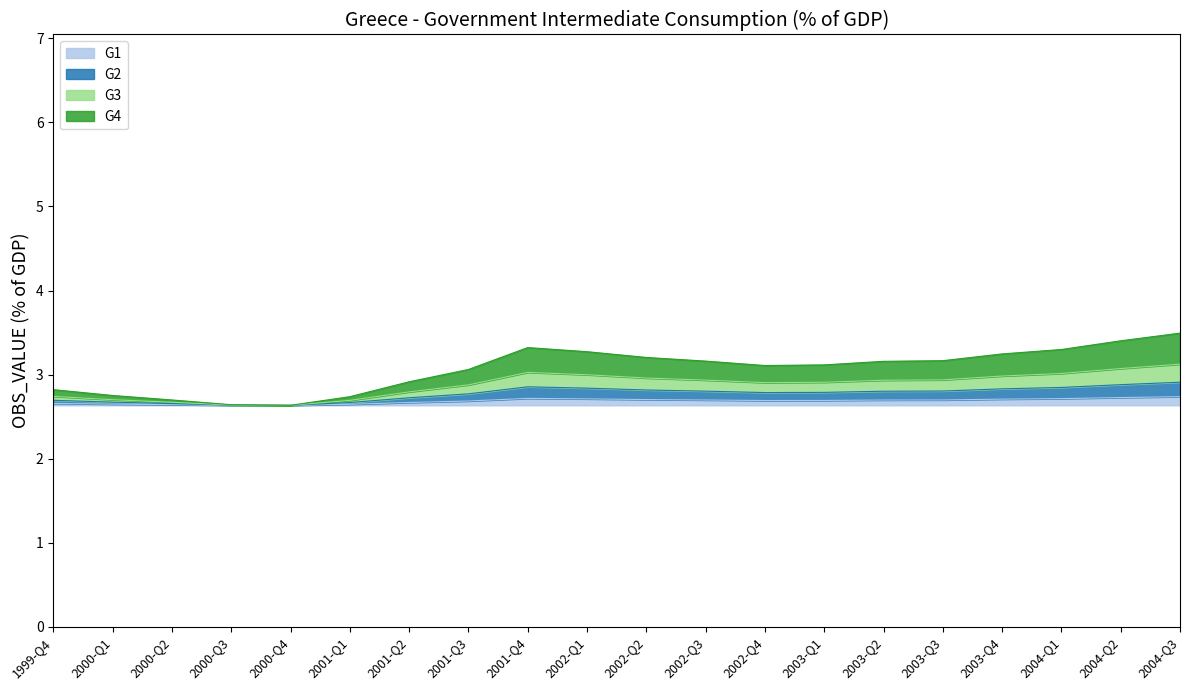

How many lines are shown in the chart?

4